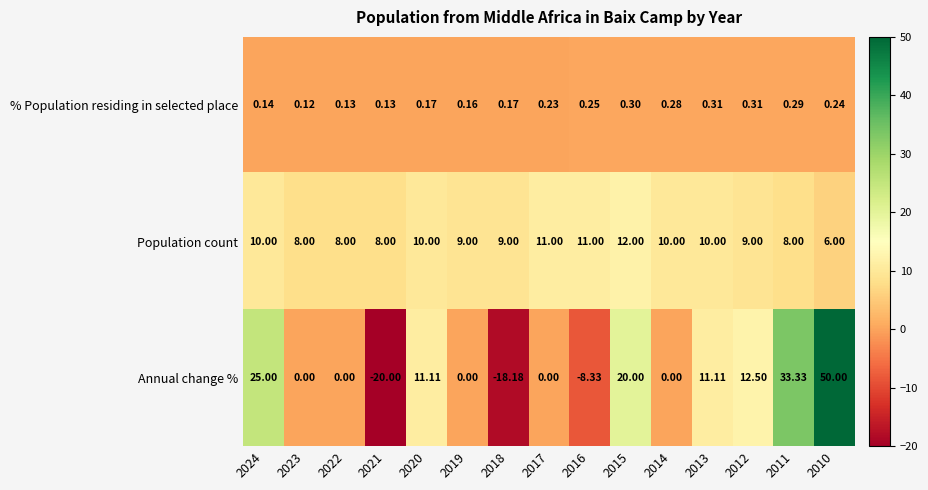

Between 2016 and 2013, which series saw the biggest shift?

Annual change %